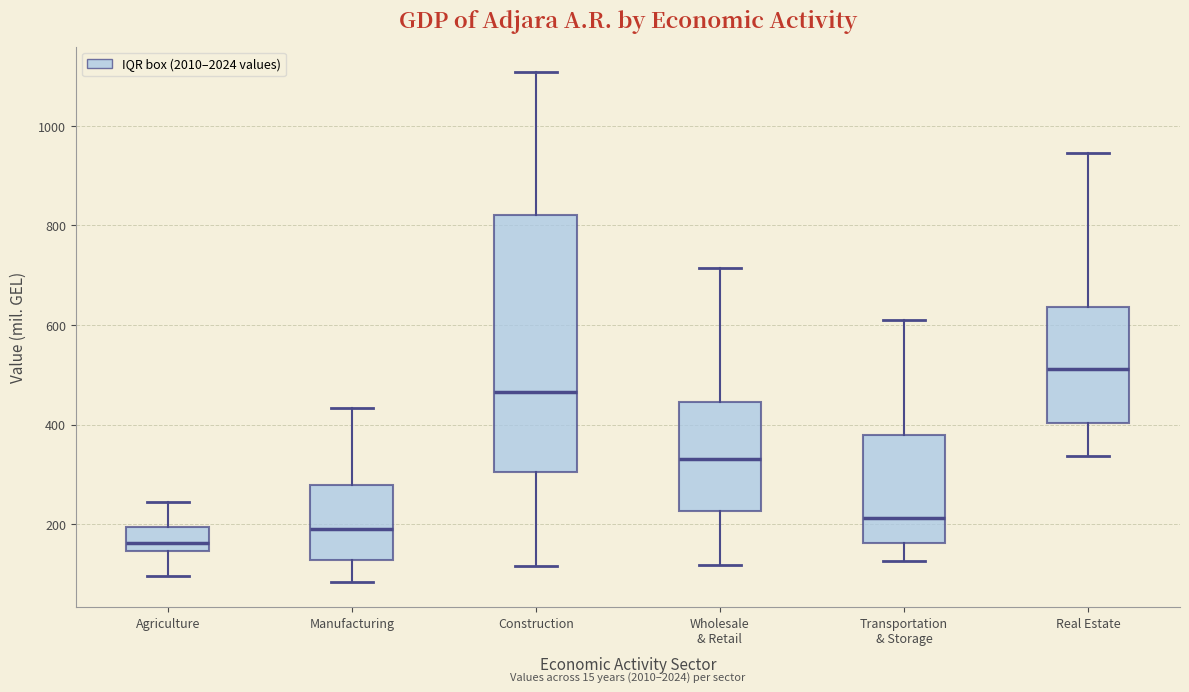

Reading left to right, read every box against the y-axis: the position of its median line, the range the box covers, and the ends of its whiskers. The values are not printed on the chart, so give them approximately, as read against the axis.

Agriculture: median 160, box 140 to 200, whiskers 100 to 240
Manufacturing: median 180, box 120 to 280, whiskers 80 to 440
Construction: median 460, box 300 to 820, whiskers 120 to 1100
Wholesale & Retail: median 340, box 220 to 440, whiskers 120 to 720
Transportation & Storage: median 220, box 160 to 380, whiskers 120 to 600
Real Estate: median 520, box 400 to 640, whiskers 340 to 940